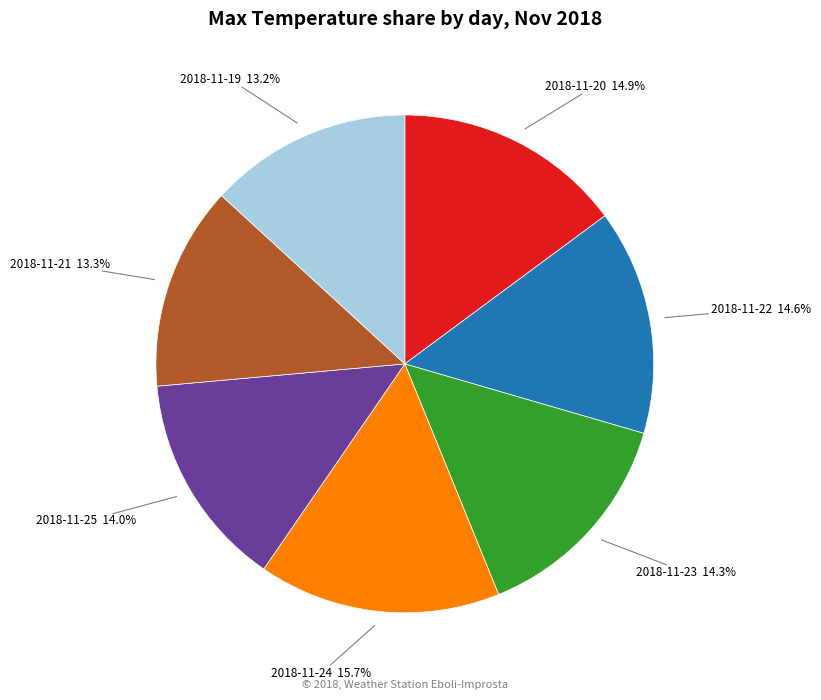

Does any single category account for the majority?

No